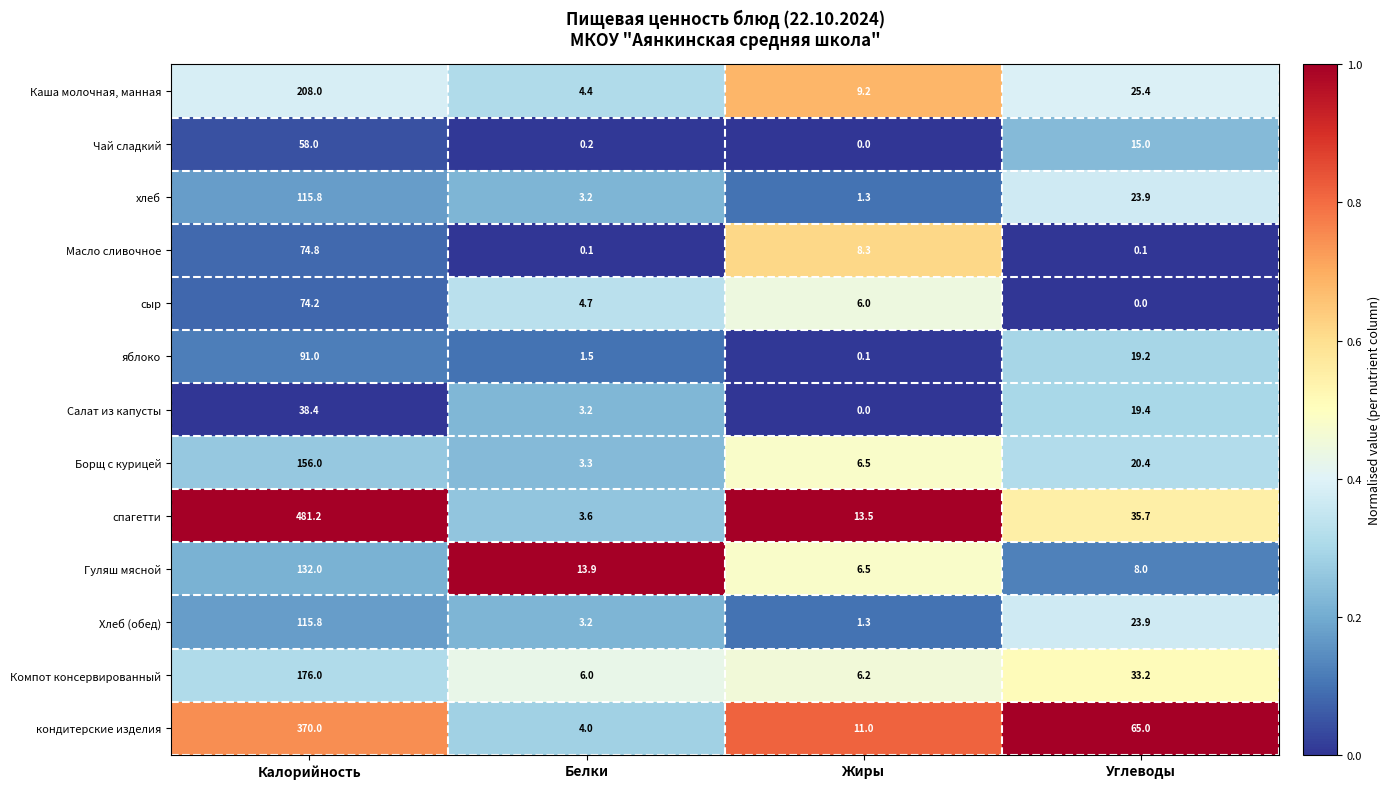

Between Белки and Углеводы, which series saw the biggest shift?

кондитерские изделия